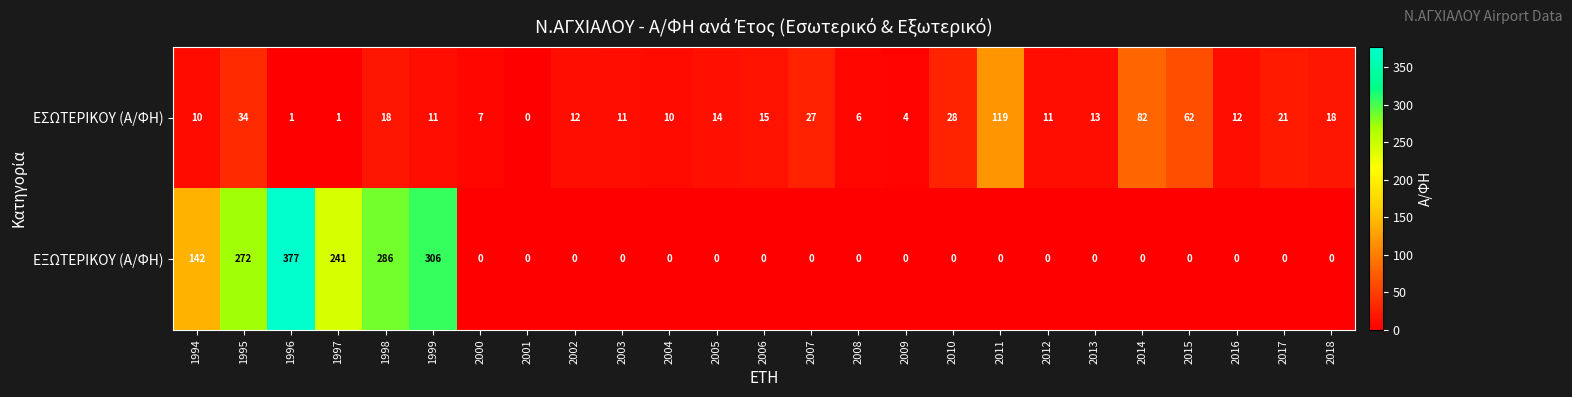

What is the difference between the ΕΣΩΤΕΡΙΚΟΥ (Α/ΦΗ) values at 2018 and 2015?

44